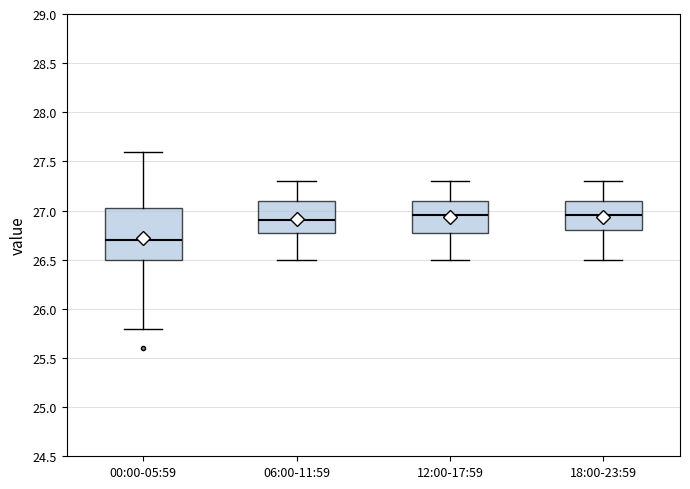

Reading left to right, transcribe this box plot: for each box, give where its median line is, the range the box spans, and where its two whiskers end, as read against the y-axis. The values are not printed on the chart, so give them approximately, as read against the axis.

00:00-05:59: median 26.70, box 26.50 to 27.05, whiskers 25.80 to 27.60
06:00-11:59: median 26.90, box 26.80 to 27.10, whiskers 26.50 to 27.30
12:00-17:59: median 26.95, box 26.80 to 27.10, whiskers 26.50 to 27.30
18:00-23:59: median 26.95, box 26.80 to 27.10, whiskers 26.50 to 27.30